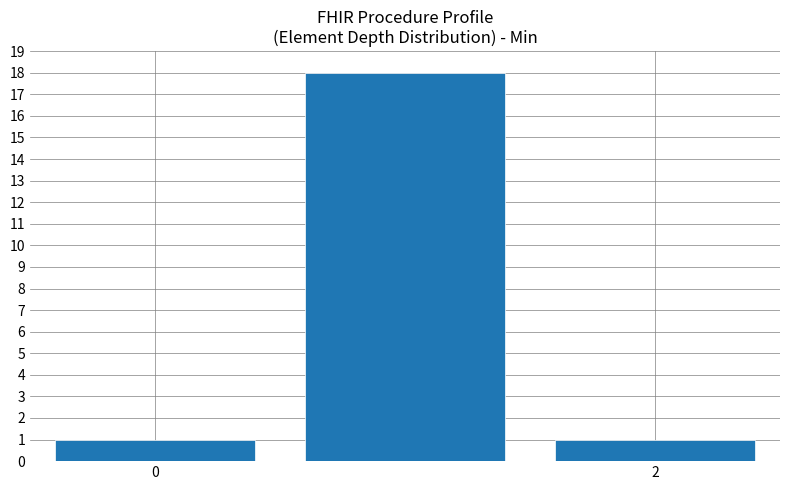

What is the value of the 2nd bar from the left?

18